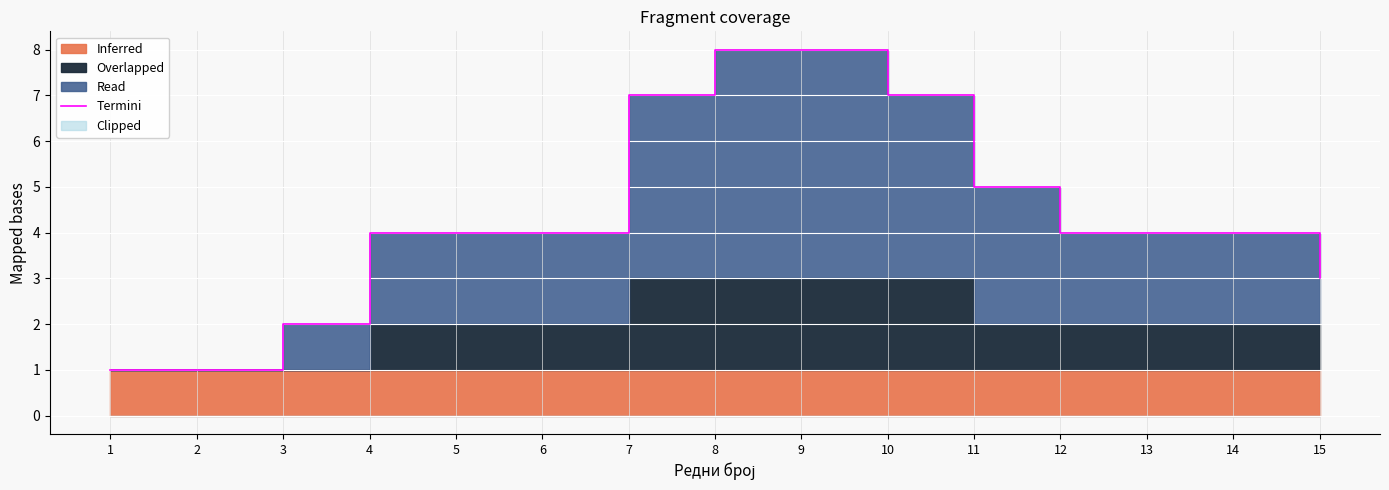

Where is the data nearest to the value 4?

4